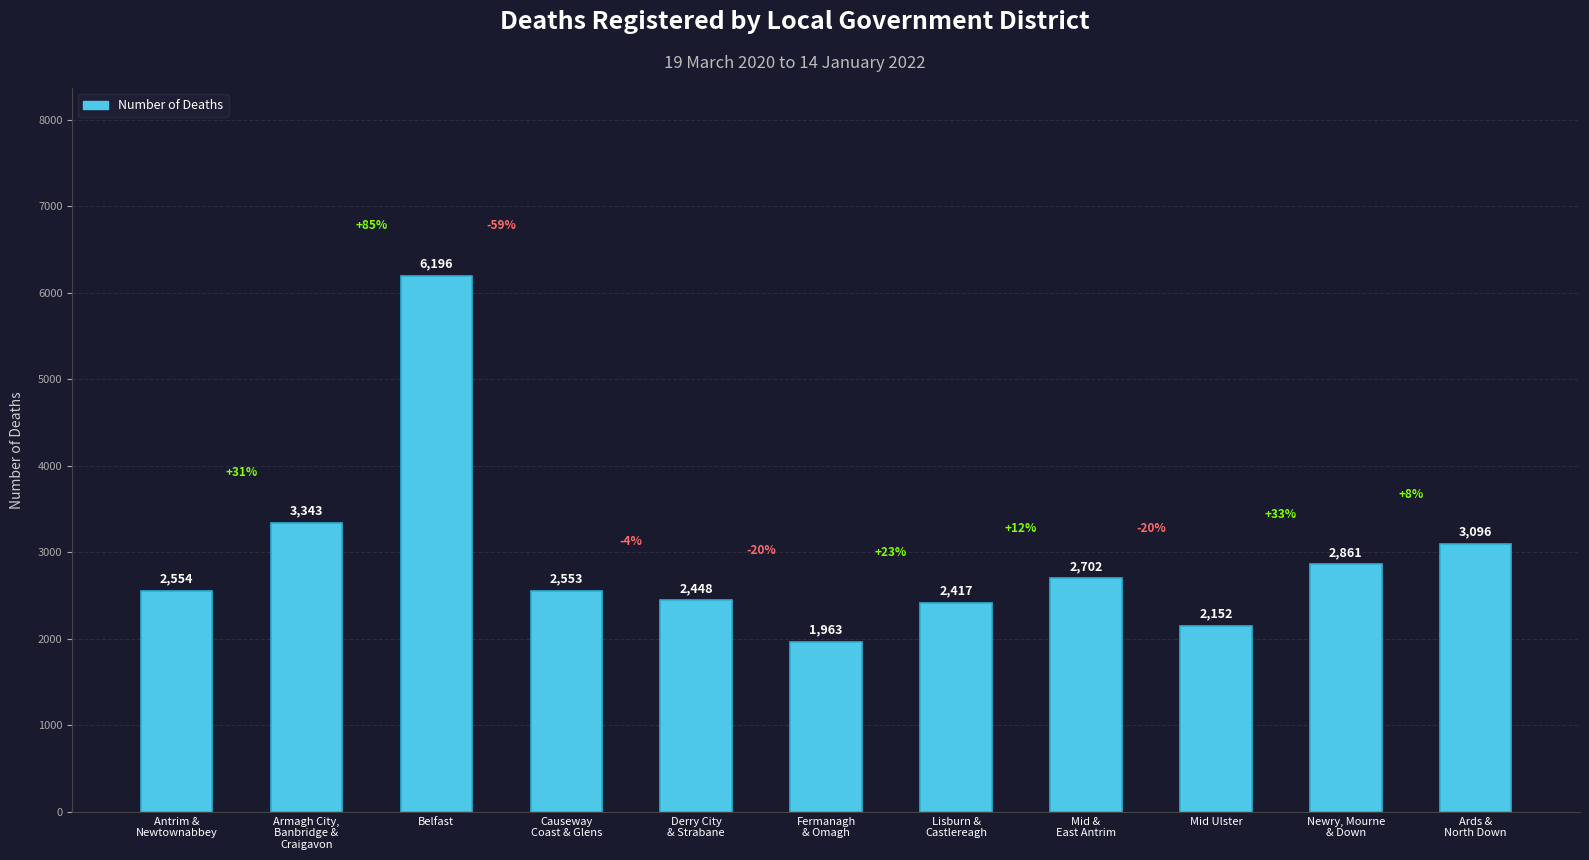

What is the difference between the maximum and minimum values?

4233